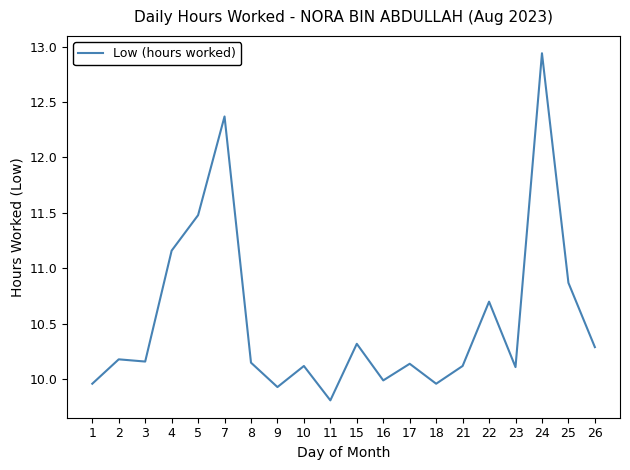

Does the chart display data point markers on the line(s)?

No